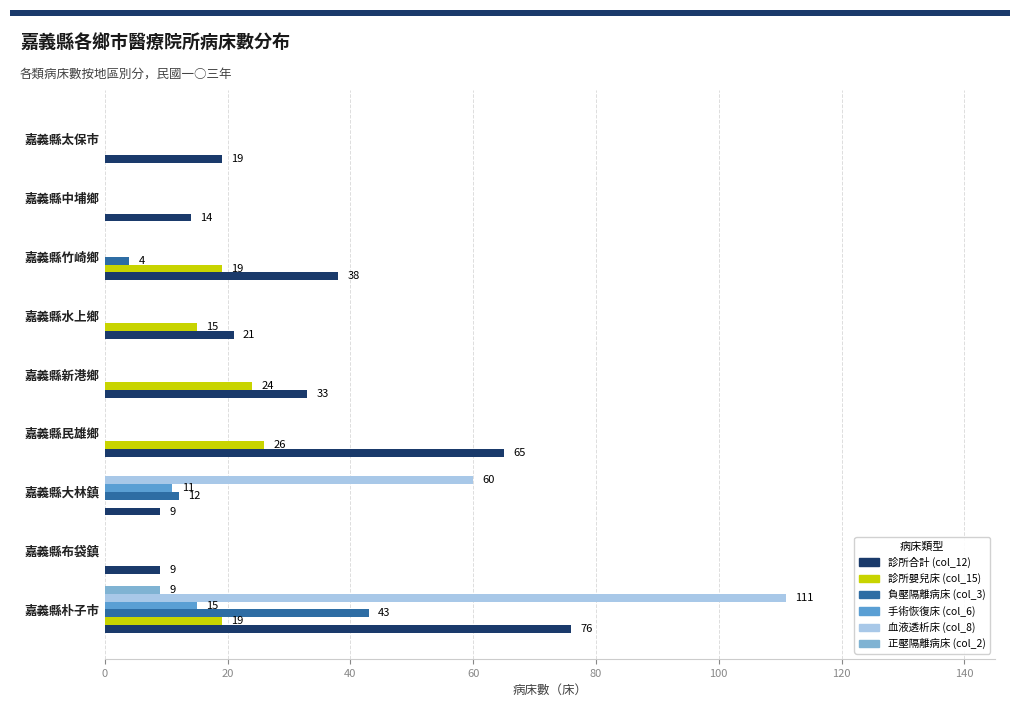

The 手術恢復床 (col_6) series shows -7 at 嘉義縣太保市. True or false?

False